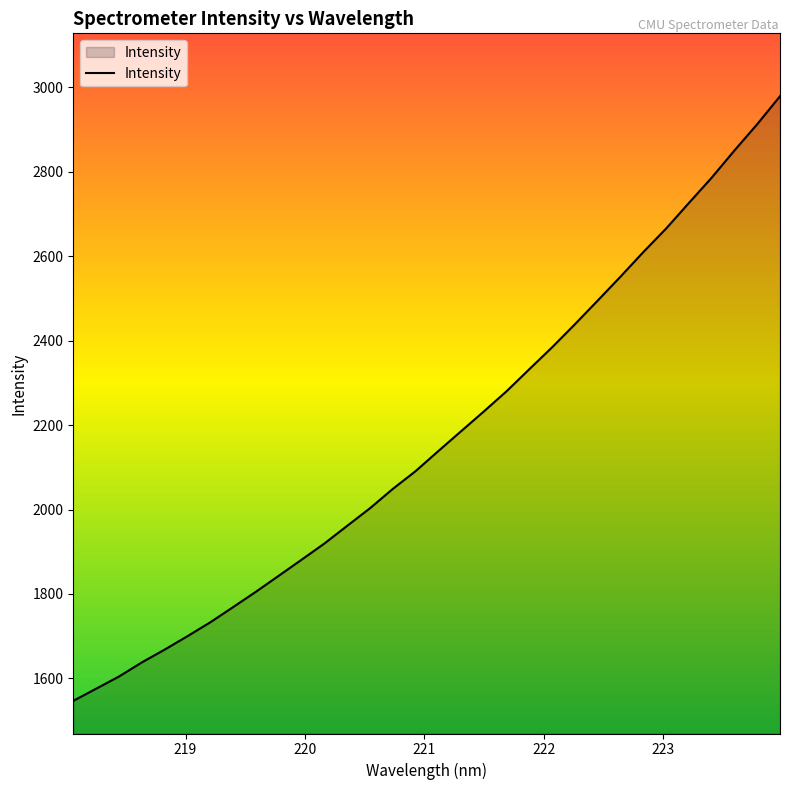

What is the difference between the maximum and minimum values?

1432.1